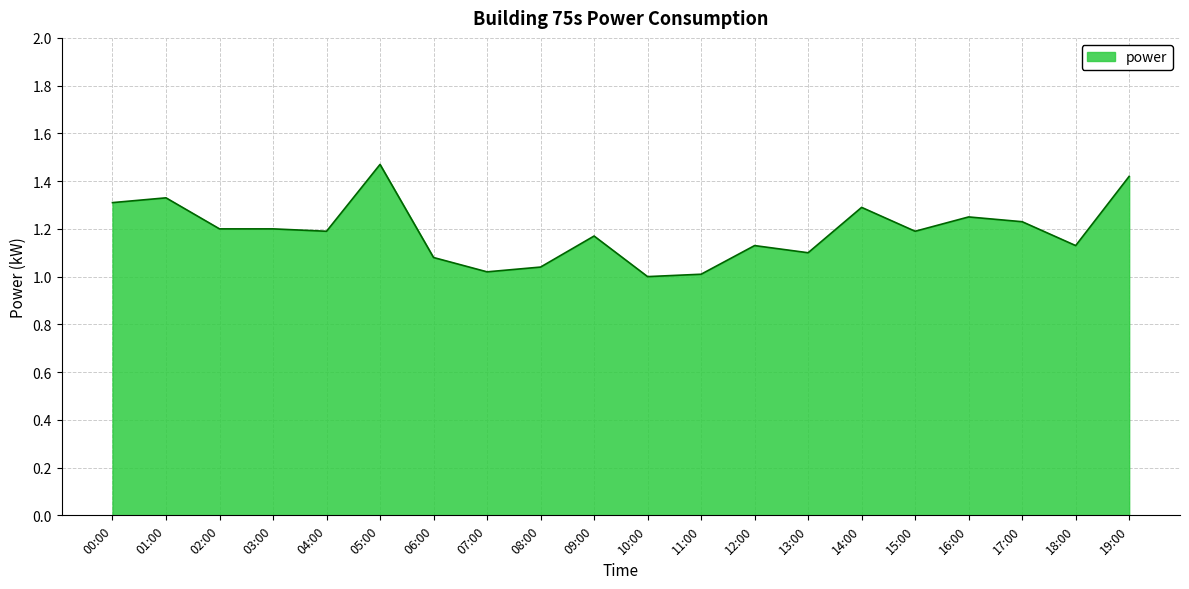

What position from the left is 14:00?

15